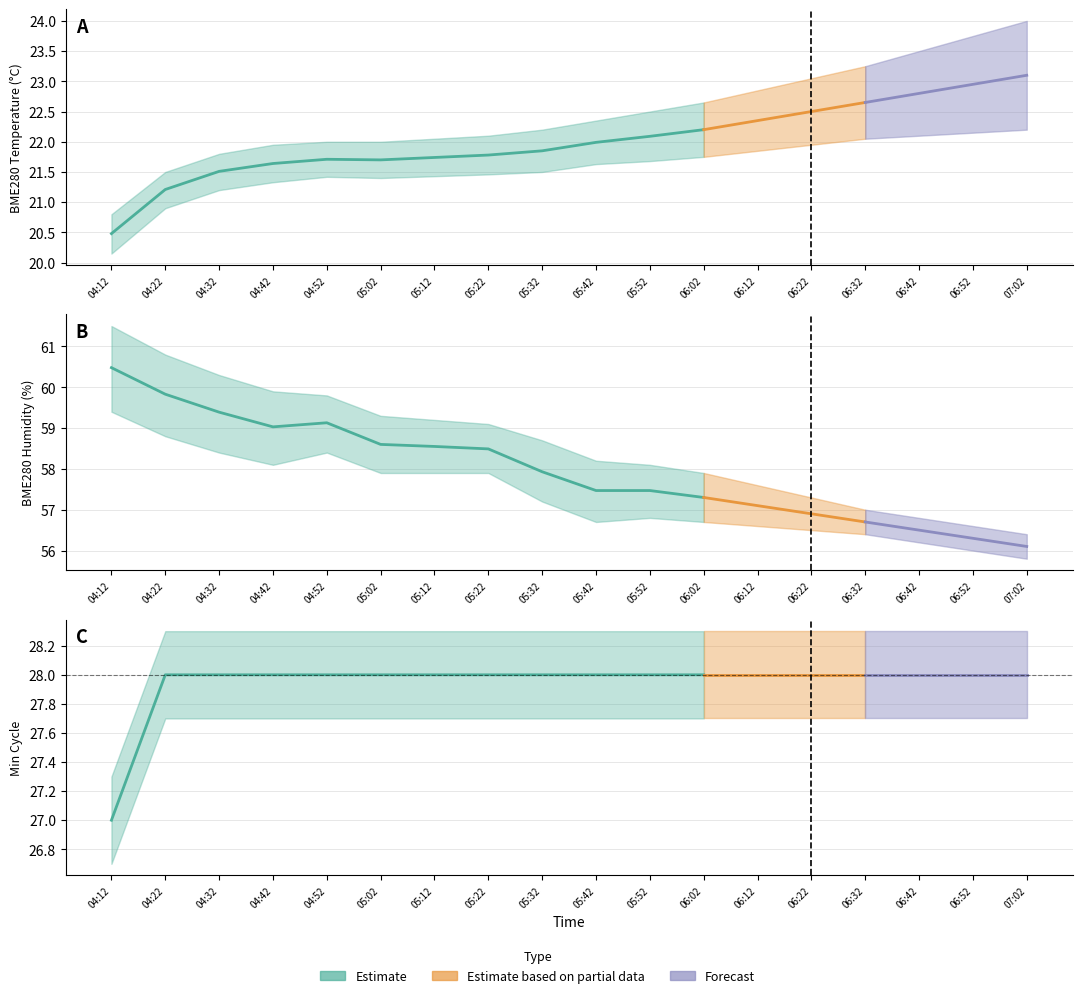

What is the minimum value for BME280_humidity?

56.1